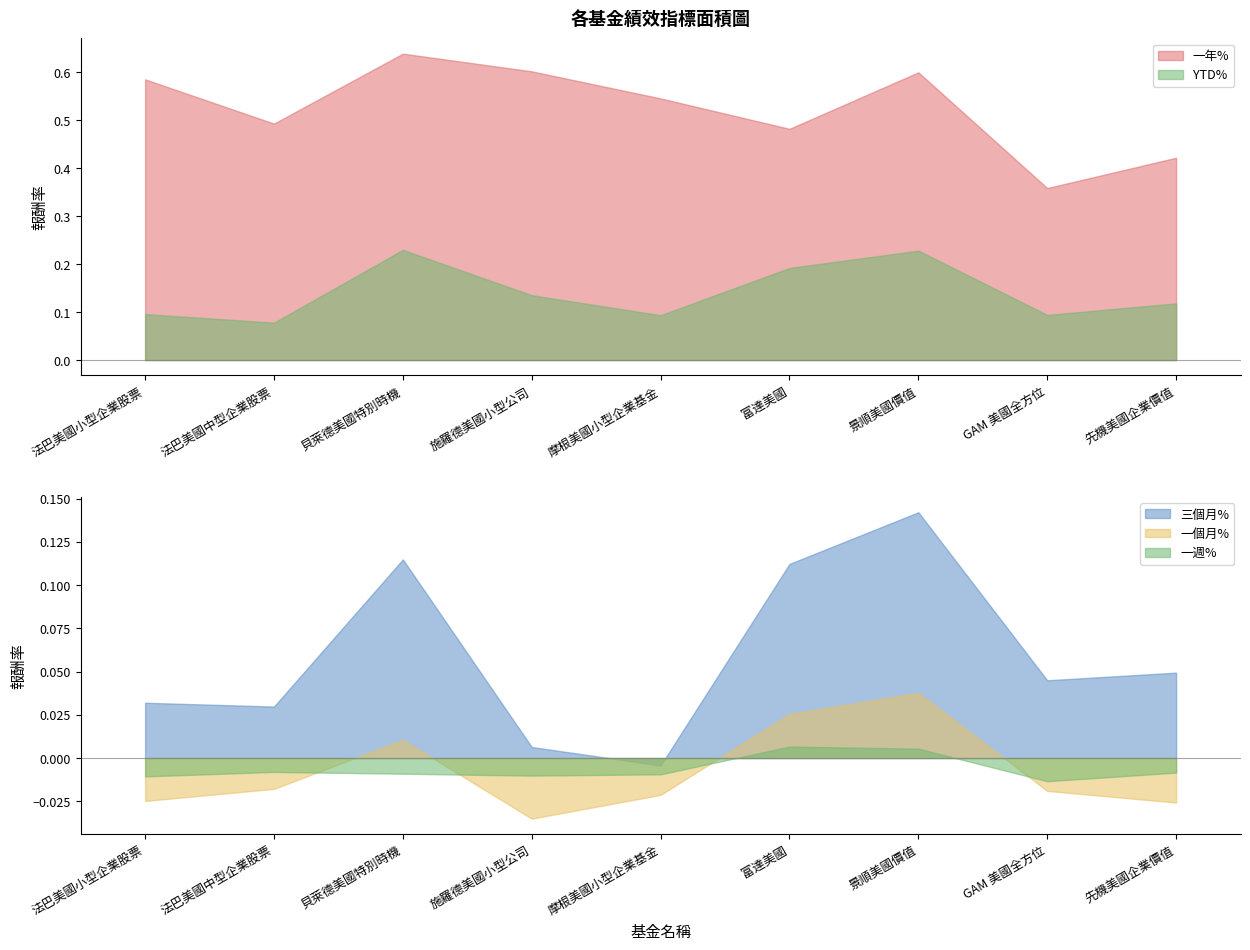

At which label does 三個月% reach its minimum?

摩根美國小型企業基金